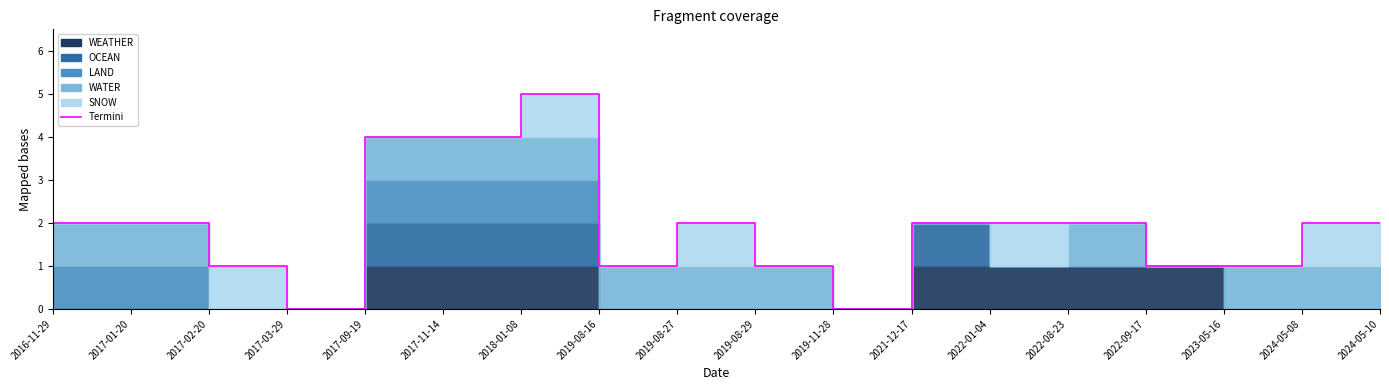

What is the label of the 12th point from the left?

2021-12-17